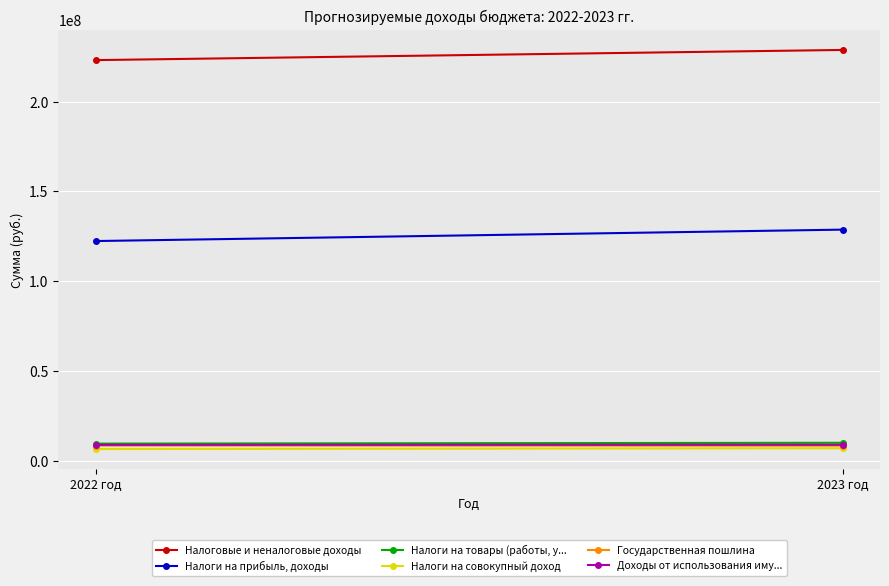

True or false: Налоги на товары (работы, у... has a value of 16952908 at 2023 год.

False